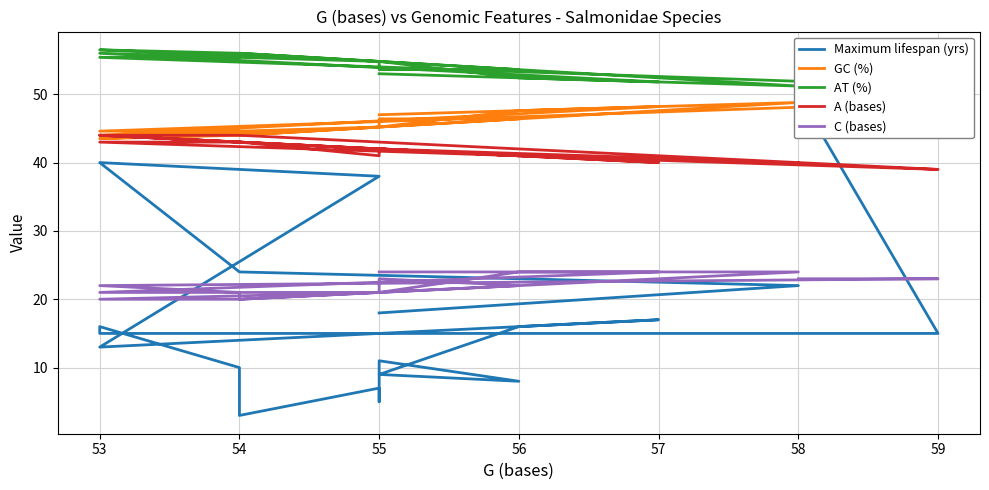

What is the maximum value for Maximum lifespan (yrs)?

50.0